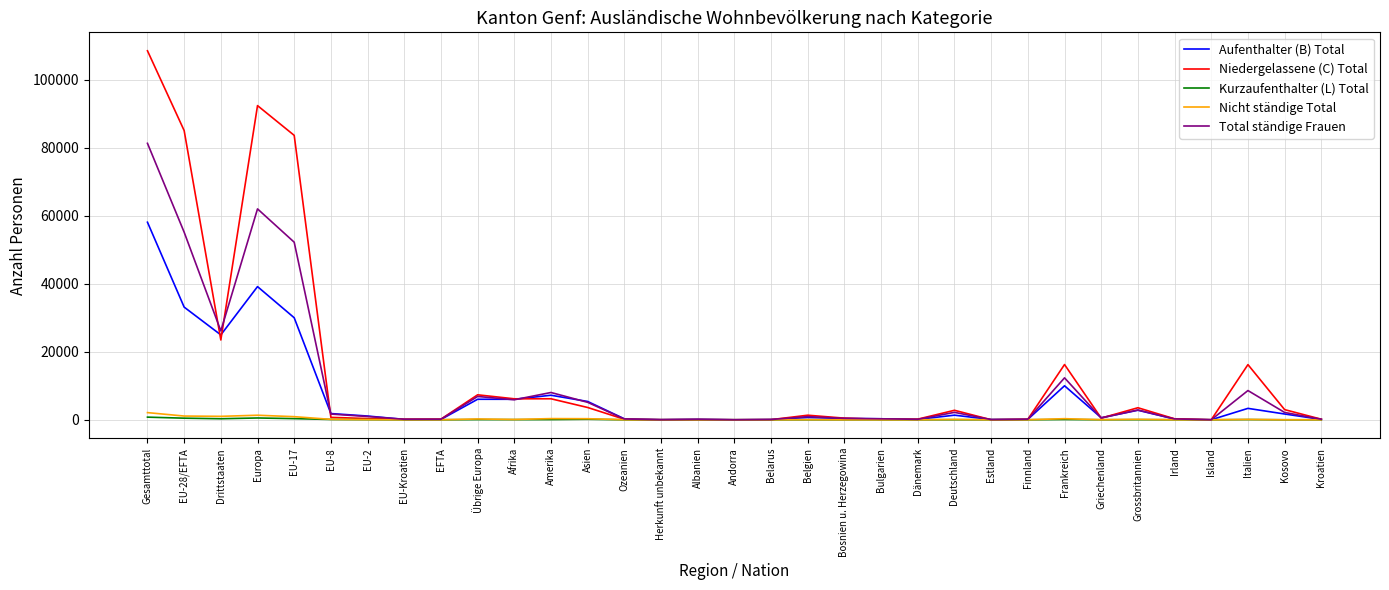

At which category is the sum across all series the highest?

Gesamttotal